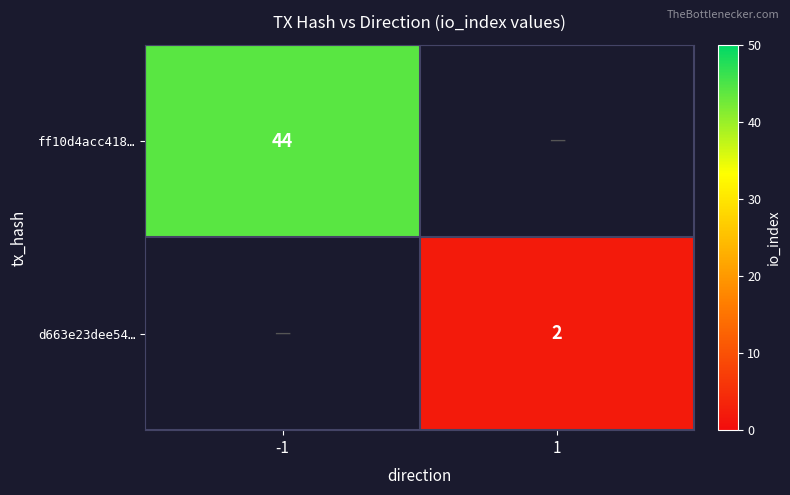

Is the value of ff10d4acc418… at -1 greater than the value of d663e23dee54… at 1?

Yes